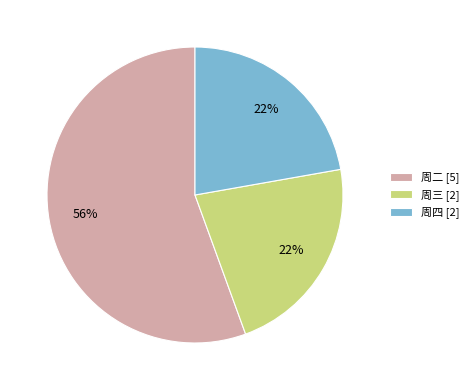

Is it true that 周三 [2] is 22% of the pie?

True